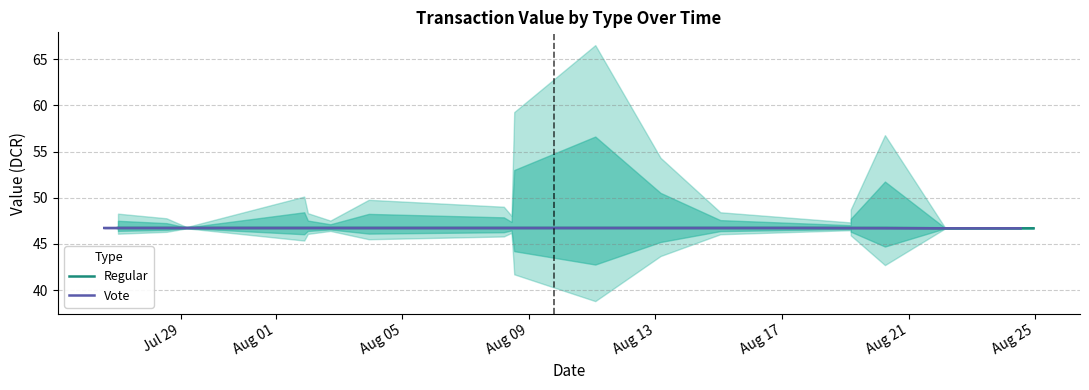

What is the highest value of the Vote series?

46.7